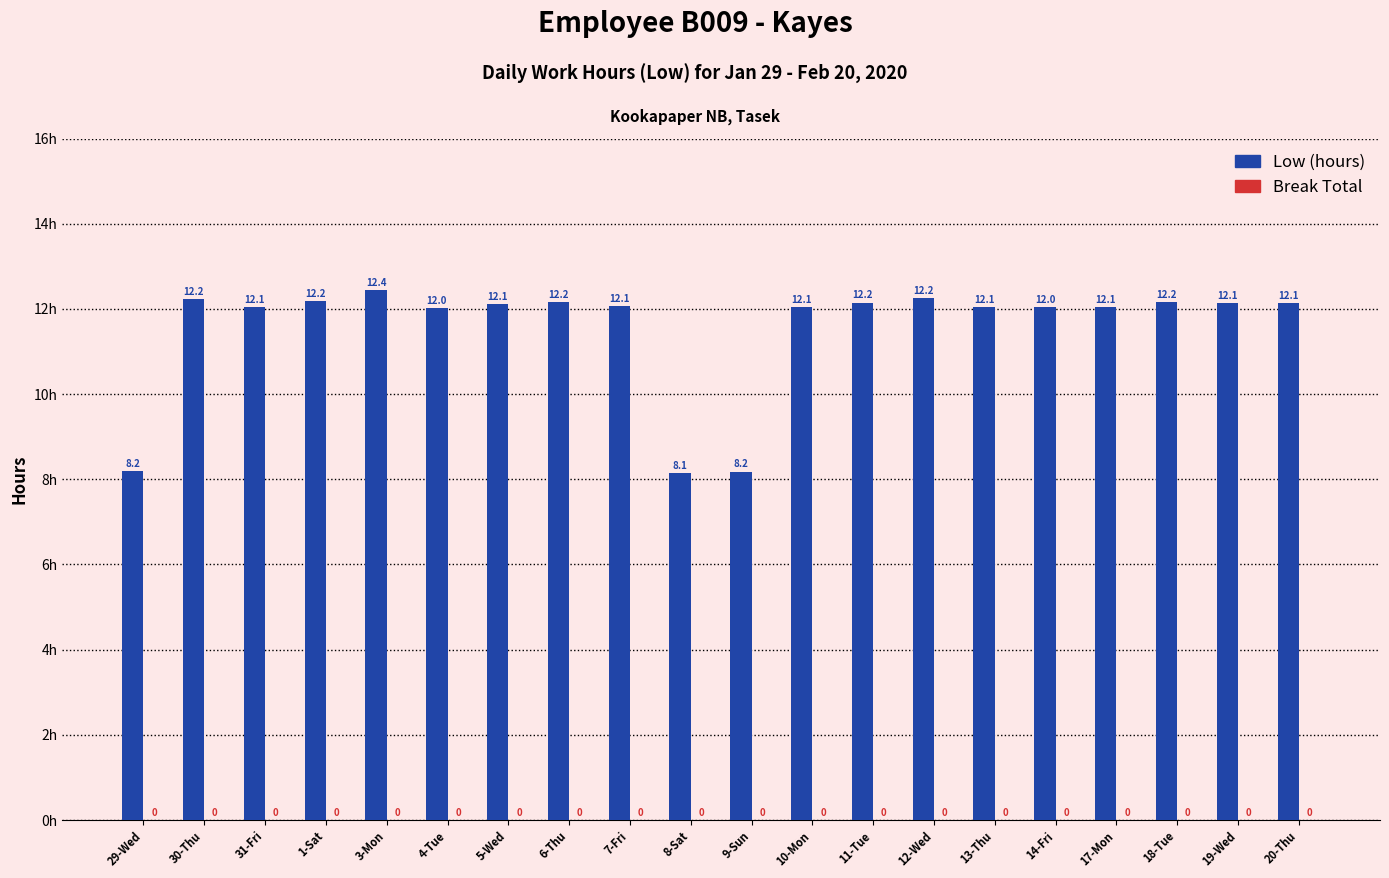

At which category does the chart reach its peak across all series?

3-Mon